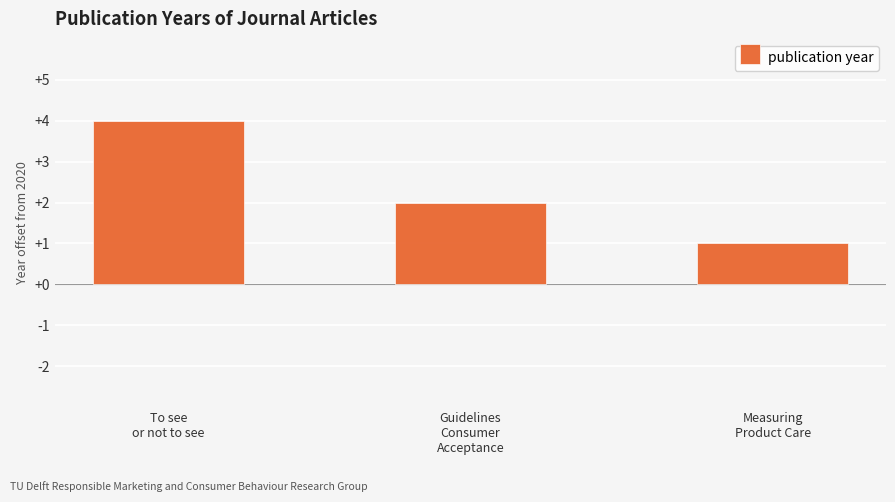

Are the bars horizontal?

No